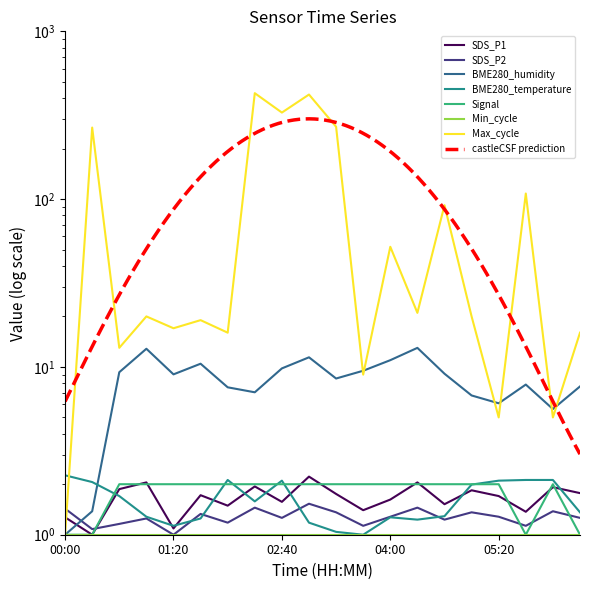

Is this an area chart (filled region under the line)?

No